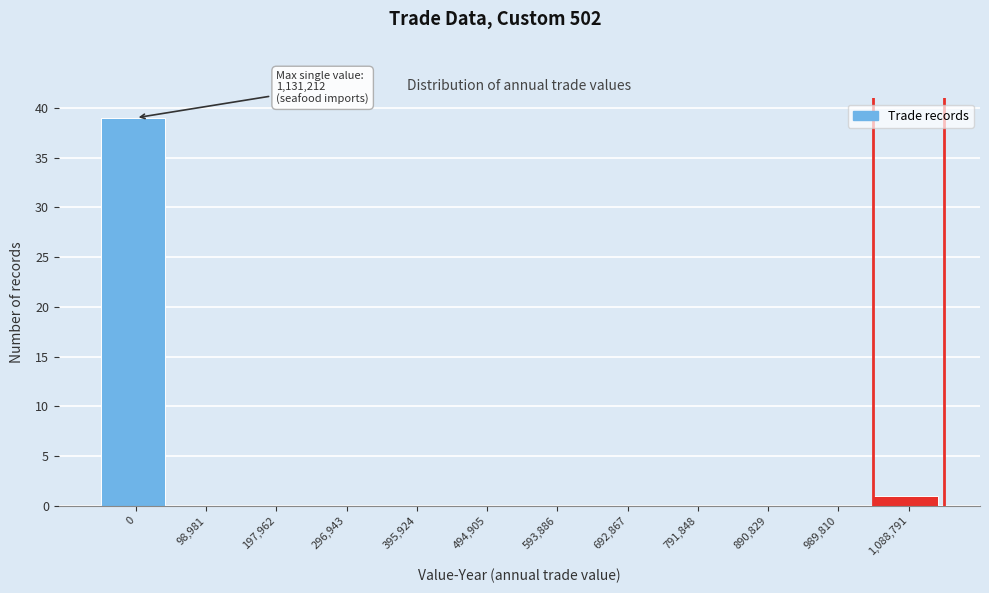

Reading left to right, what are all the values shown in this chart?

0=39	98,981=0	197,962=0	296,943=0	395,924=0	494,905=0	593,886=0	692,867=0	791,848=0	890,829=0	989,810=0	1,088,791=1